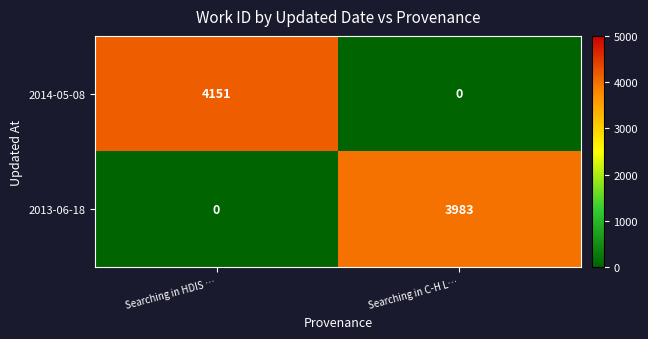

Reading left to right, what are all the values shown in this chart?

2014-05-08: 4151	0
2013-06-18: 0	3983